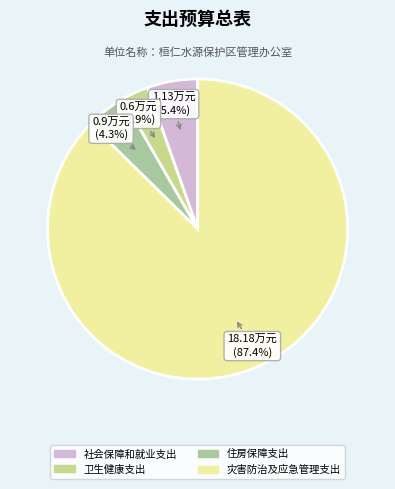

Rank the categories by value from highest to lowest.

灾害防治及应急管理支出, 社会保障和就业支出, 住房保障支出, 卫生健康支出